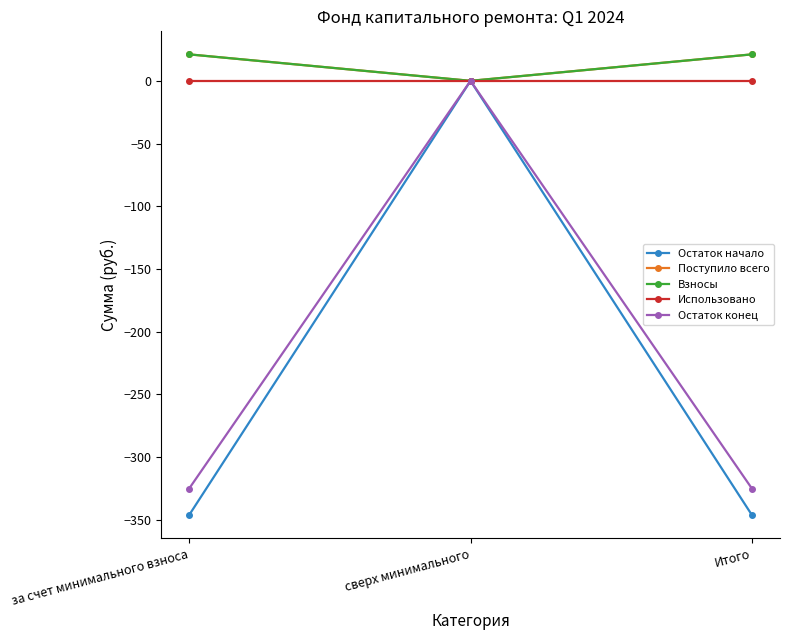

At which label does Остаток начало first exceed -346?

сверх минимального